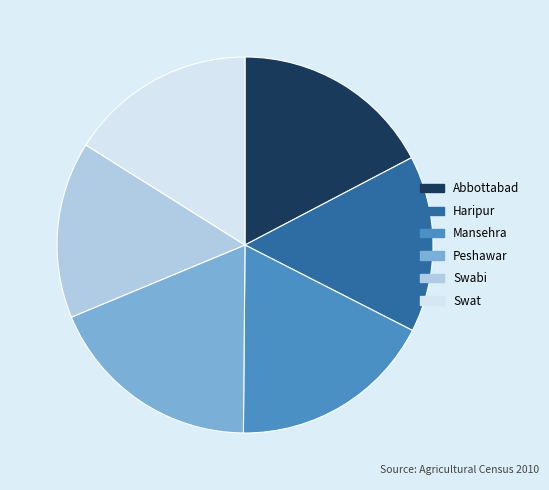

Approximately how many times larger is the value at Swat compared to Peshawar?

0.9